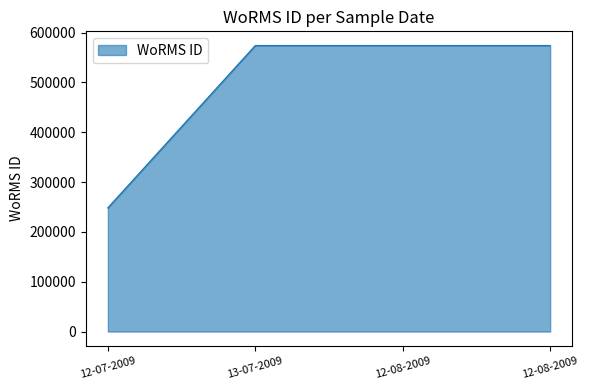

How many values are below 573932?

1